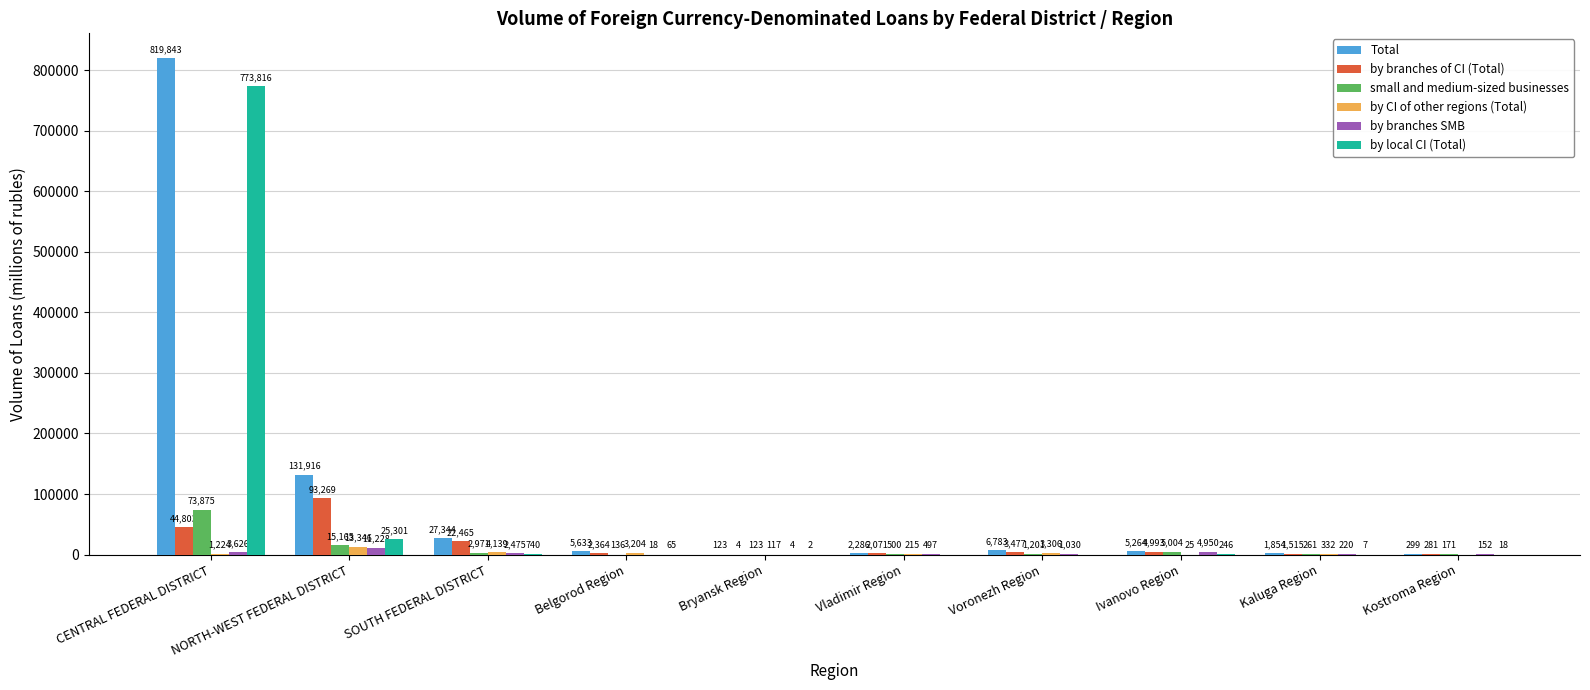

Where does the by branches SMB series first go above 1030?

CENTRAL FEDERAL DISTRICT